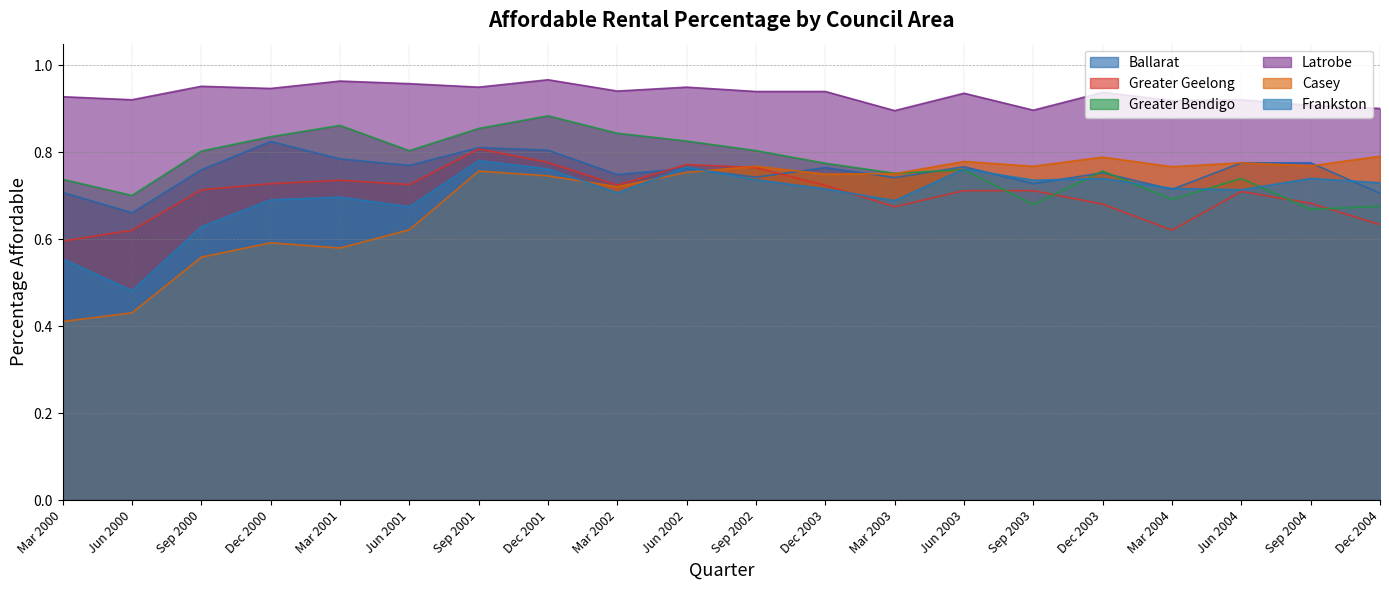

In Greater Geelong, how many points are lower than both neighbors (excluding endpoints)?

4